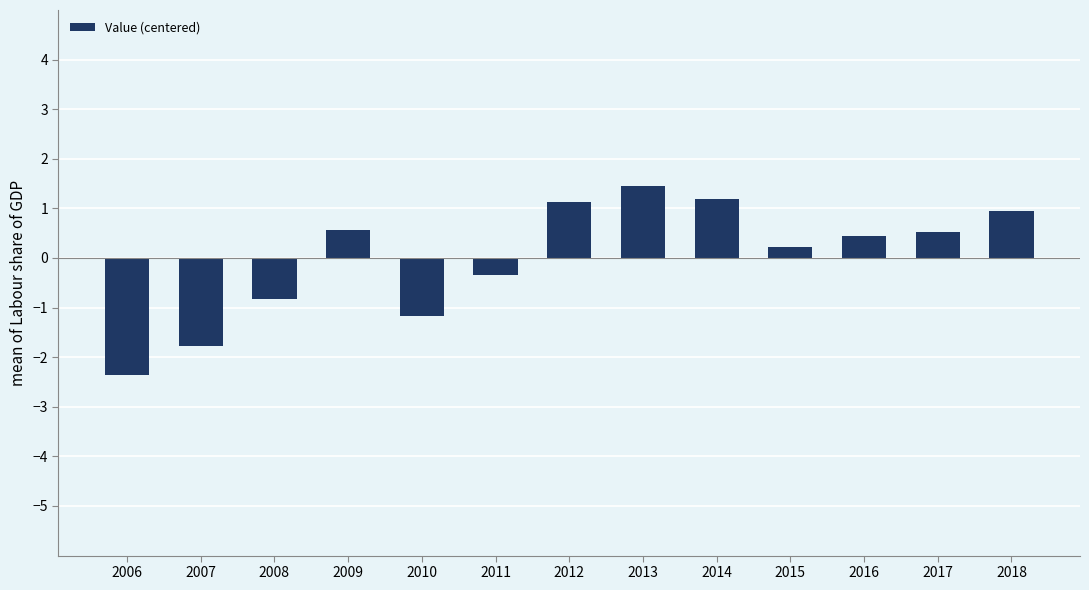

What is the change in value from 2006 to 2013?

+3.8